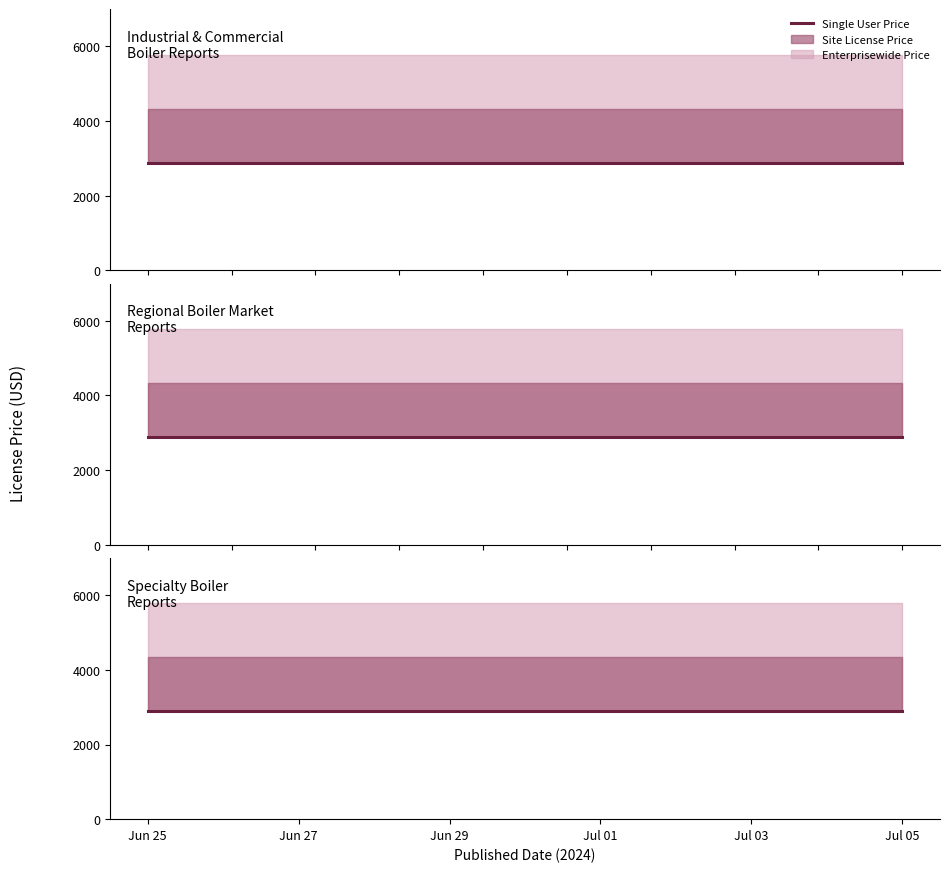

Which series has the widest spread of values?

Single User Price